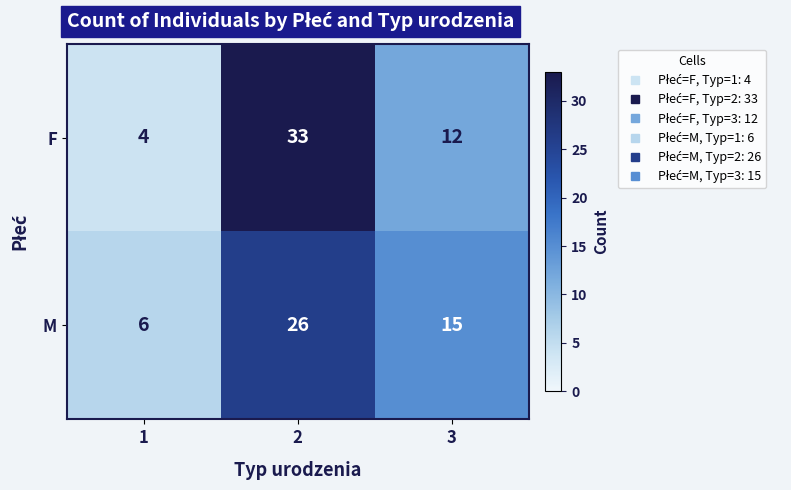

What is the sum of the M values at 1 and 3?

21